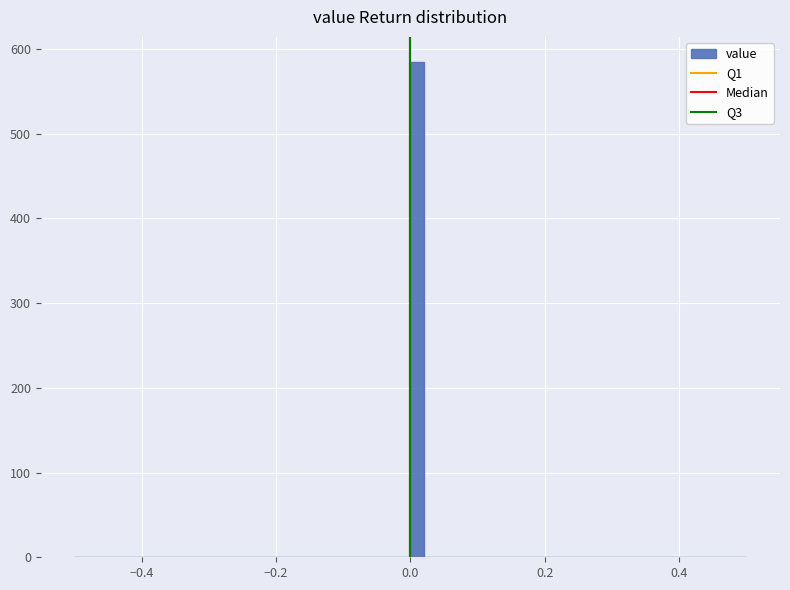

Around what value on the x-axis is the tallest bar? Give the approximate position of its centre, as read against the axis.

0.02